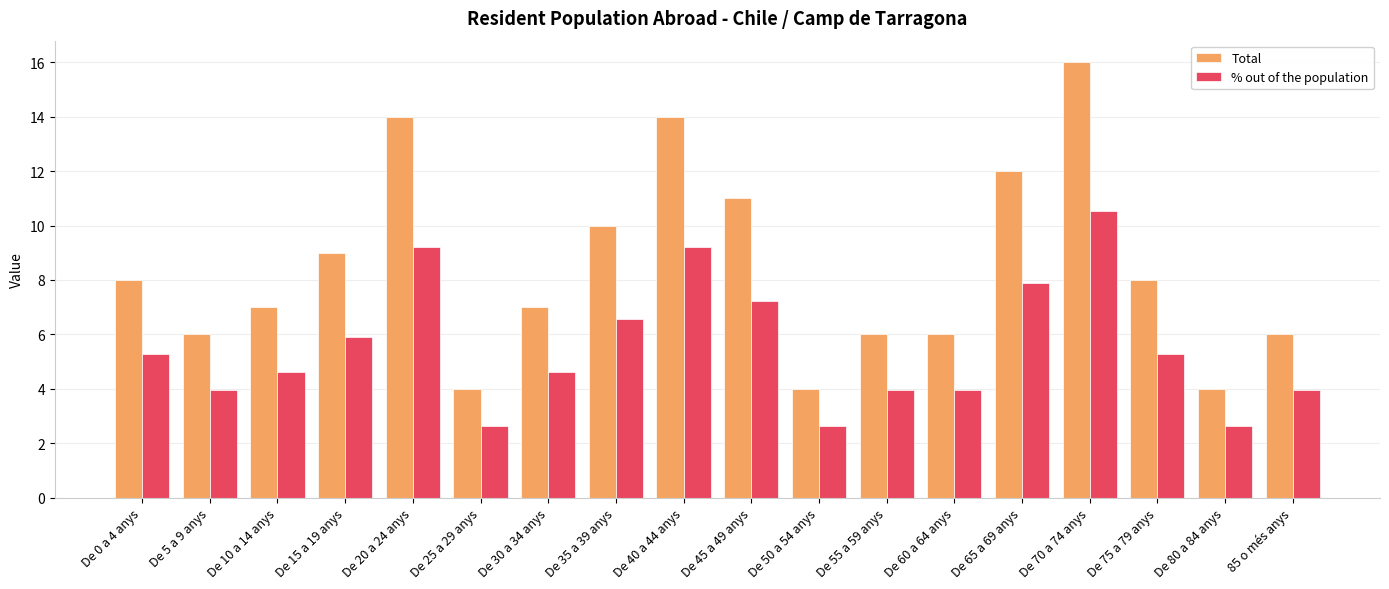

Reading right to left, transcribe all the data shown in this chart.

Total: 6.0	4.0	8.0	16.0	12.0	6.0	6.0	4.0	11.0	14.0	10.0	7.0	4.0	14.0	9.0	7.0	6.0	8.0
% out of the population: 4.0	2.6	5.3	10.5	7.9	4.0	4.0	2.6	7.2	9.2	6.6	4.6	2.6	9.2	5.9	4.6	4.0	5.3